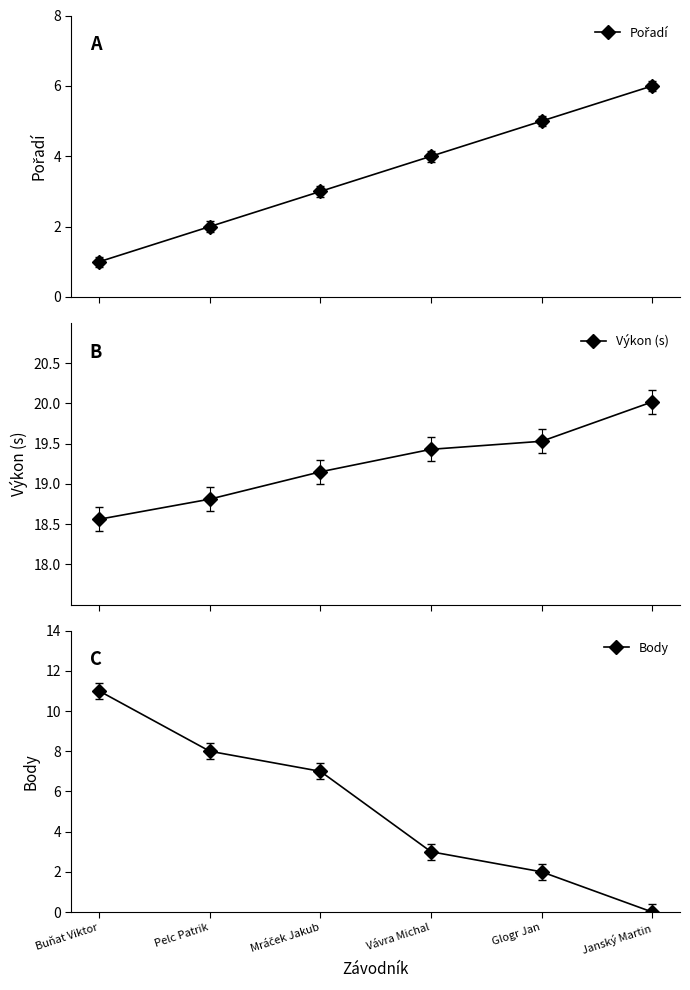

Which has a higher value, Pelc Patrik or Glogr Jan?

Glogr Jan